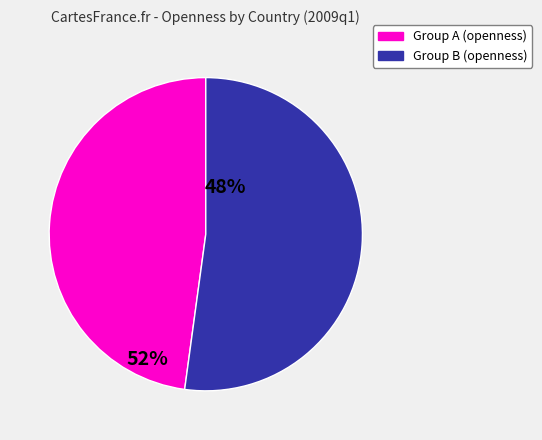

Is there any slice that represents more than half of the pie?

Yes